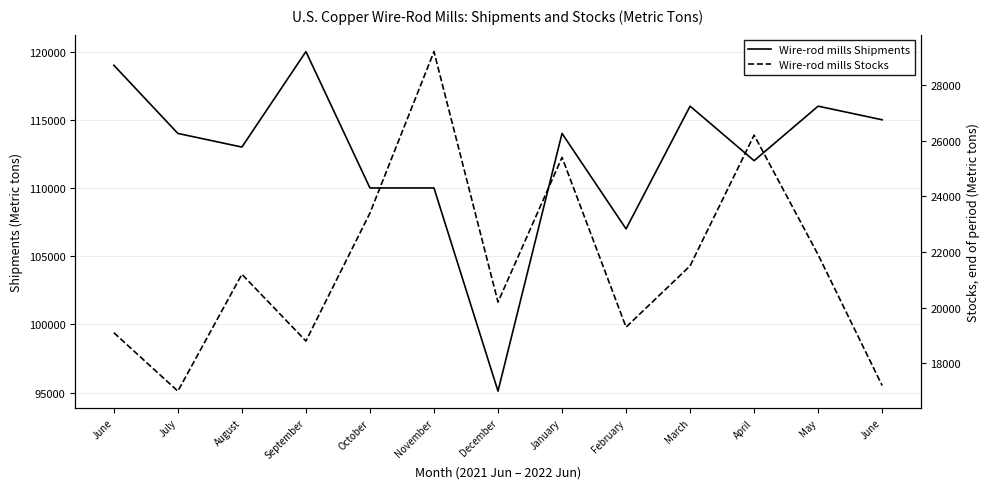

How many lines are shown in the chart?

2